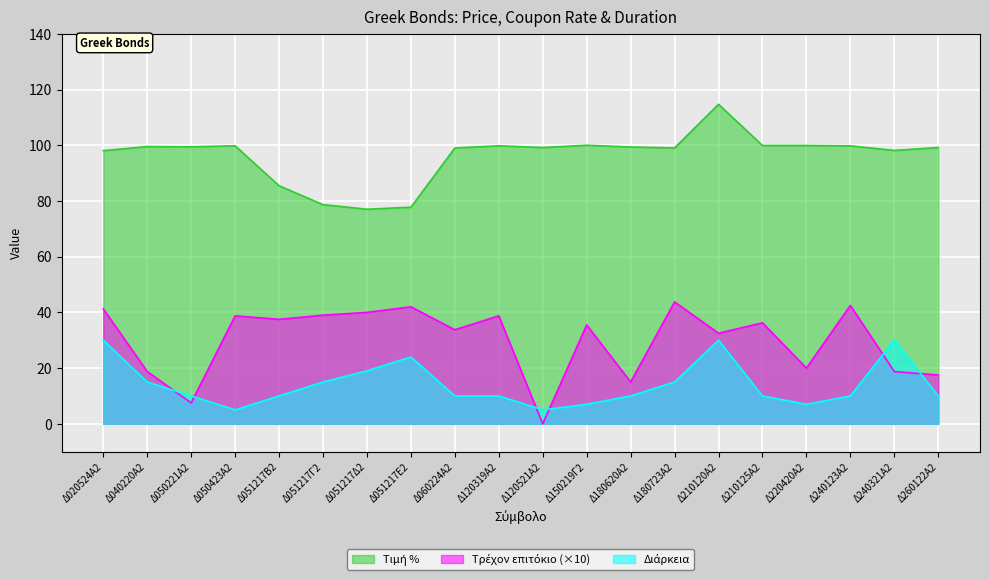

How many values in Τρέχον επιτόκιο are above zero?

19